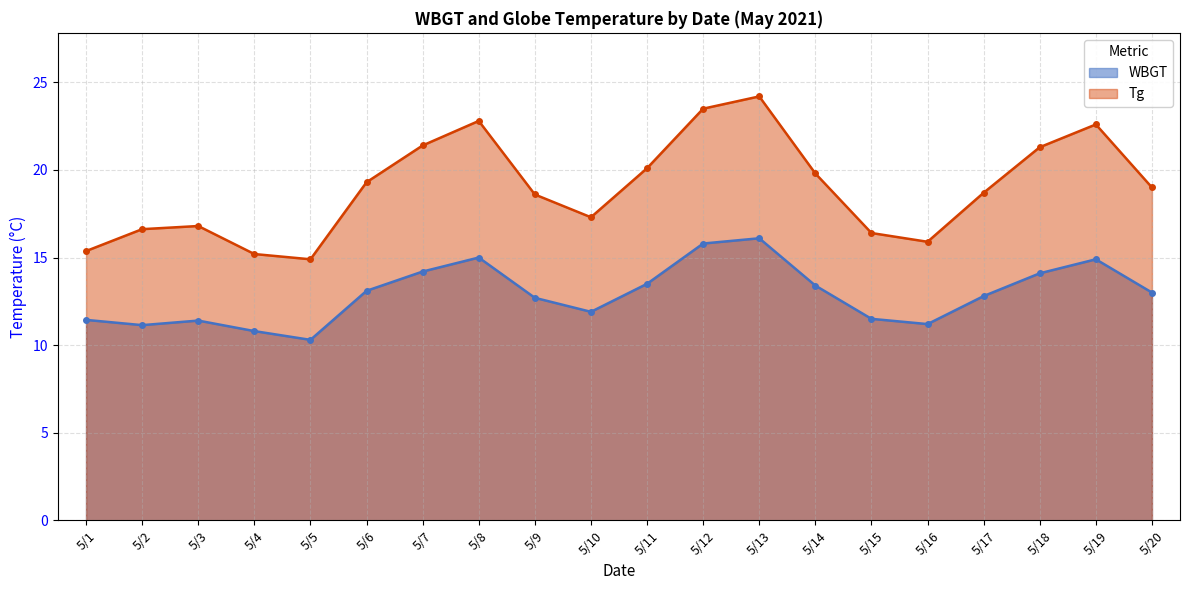

What is the minimum value for Tg?

14.9